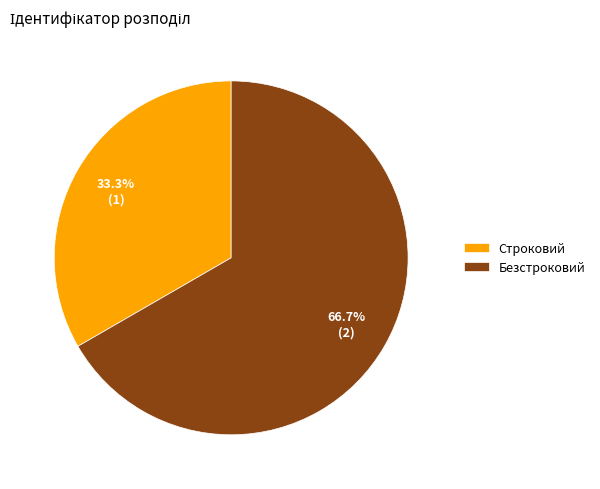

Do Безстроковий and Строковий together represent more than half of the pie?

Yes